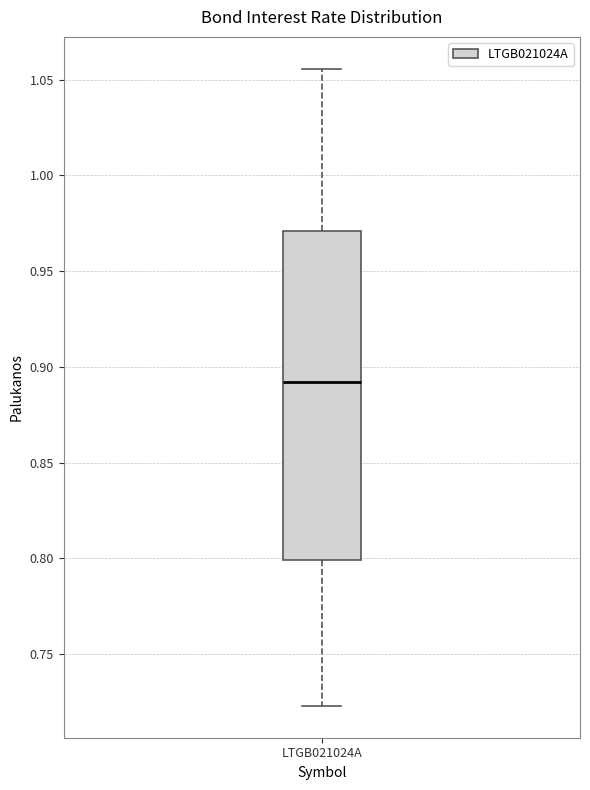

Transcribe this box plot: give where the median line is, the range the box spans, and where the two whiskers end, as read against the y-axis. The values are not printed on the chart, so give them approximately, as read against the axis.

median 0.890, box 0.800 to 0.970, whiskers 0.725 to 1.055